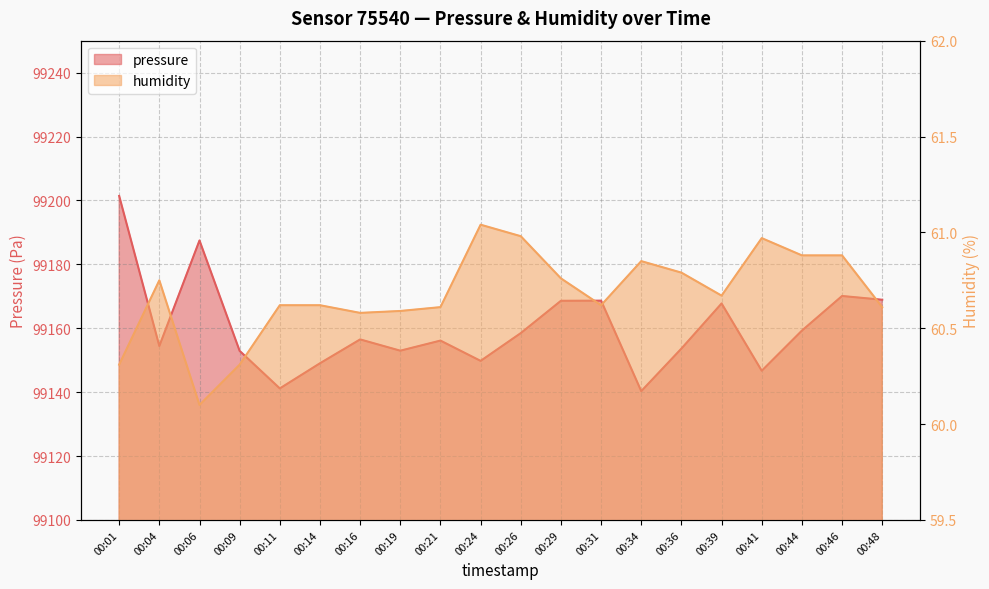

True or false: humidity has a value of 60.8 at 00:36.

True